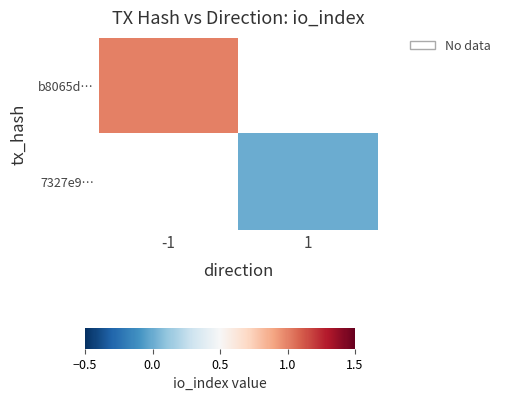

Count the number of categories in the chart.

2